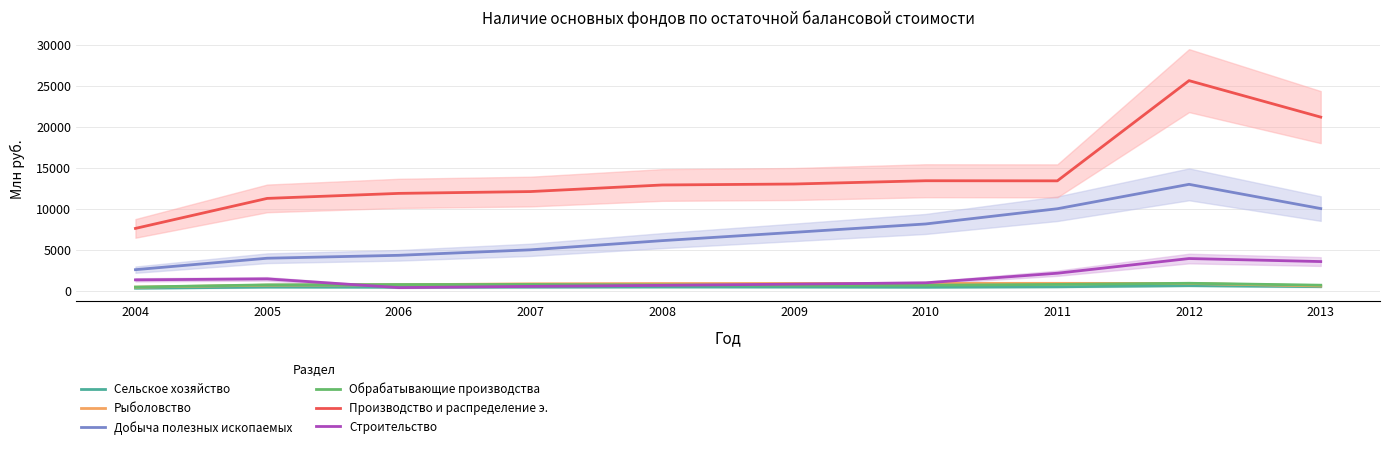

What is the value of the Производство и распределение э. point at the 7th from the left?

13420.3